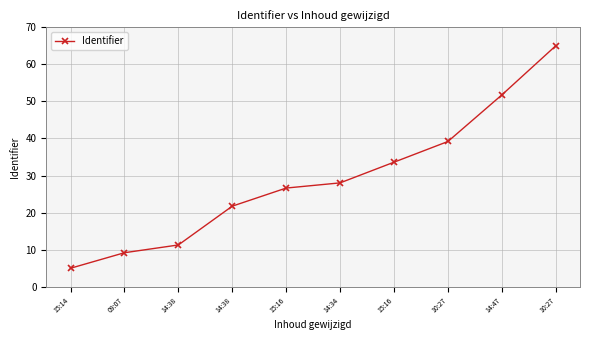

What is the difference between the values at 10:27 and 15:16?

5.6